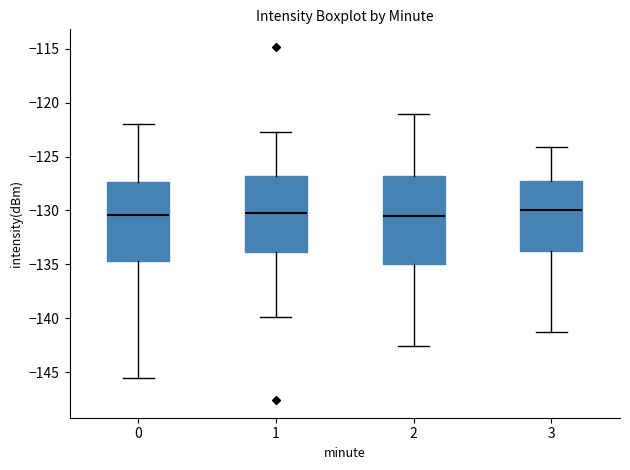

Which box is the tallest, from its lower edge to its upper edge?

2